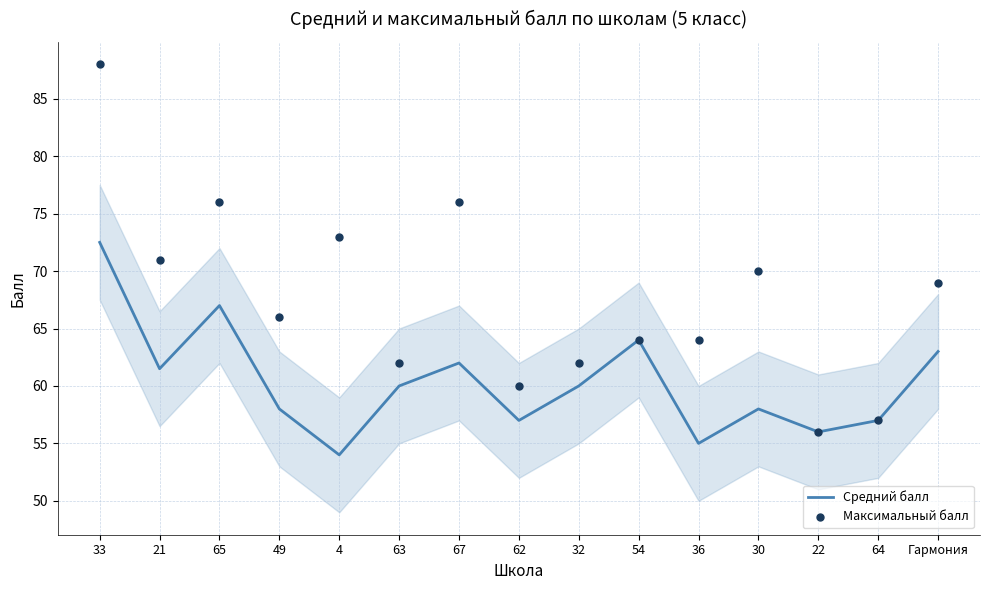

At how many categories does at least one series exceed 60?

12